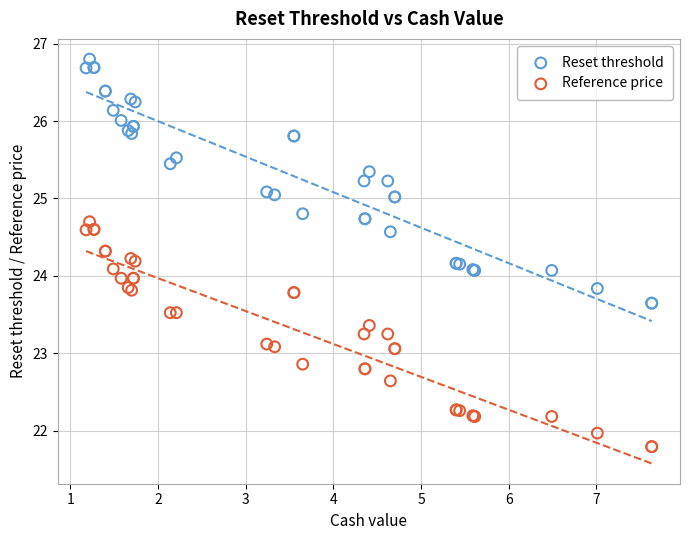

Which series has the widest spread of Y values?

Reset threshold